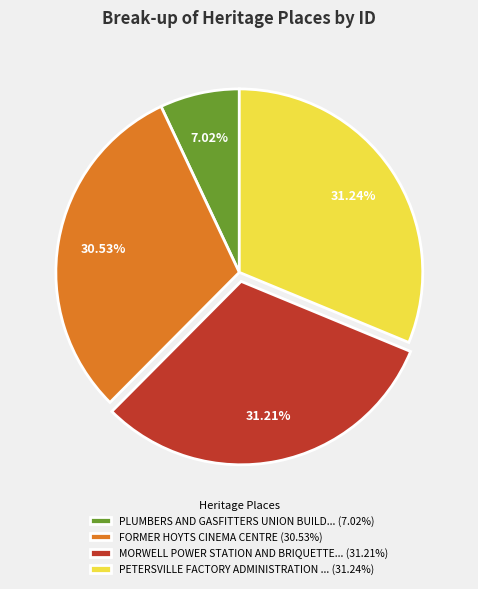

Is there a majority slice in this chart?

No